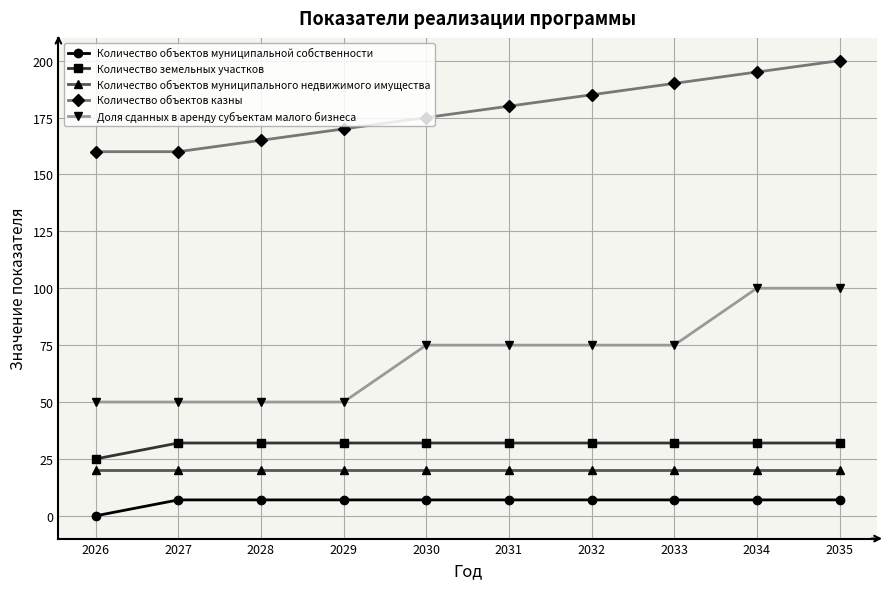

Which category has the highest value across all series?

2035